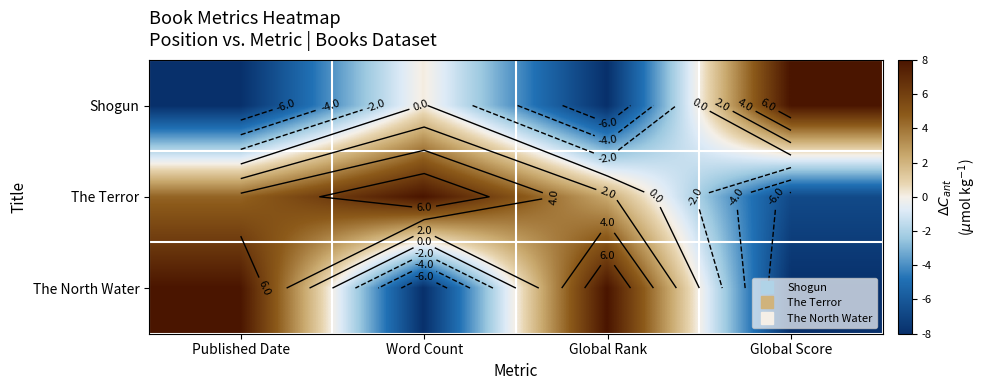

Where is The Terror nearest to the value 0?

Global Rank